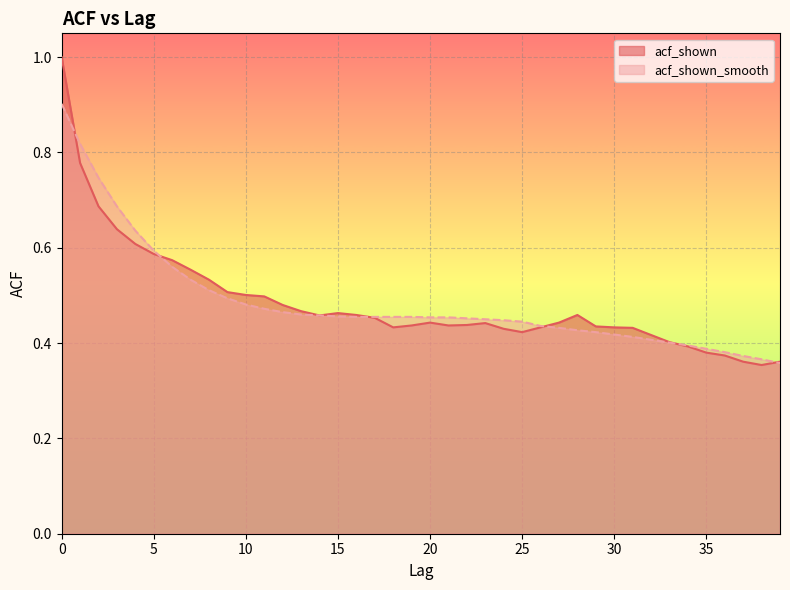

What is the value of the acf_shown point at the 32nd from the left?

0.4